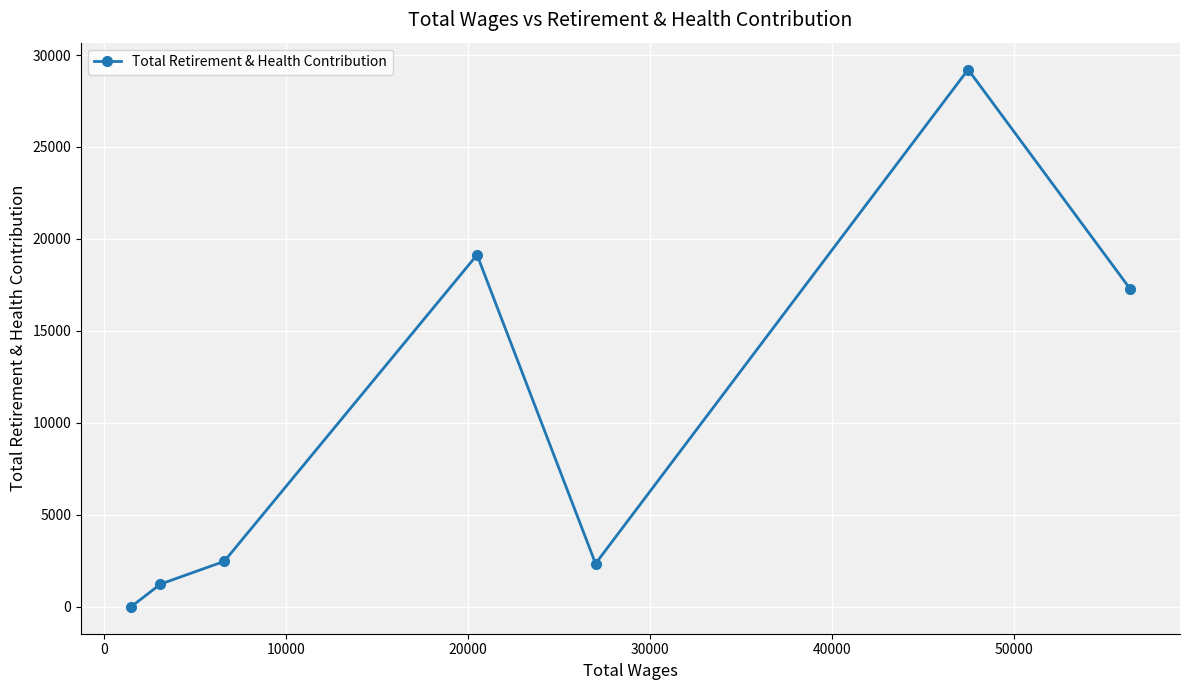

What is the maximum value shown in the chart?

29211